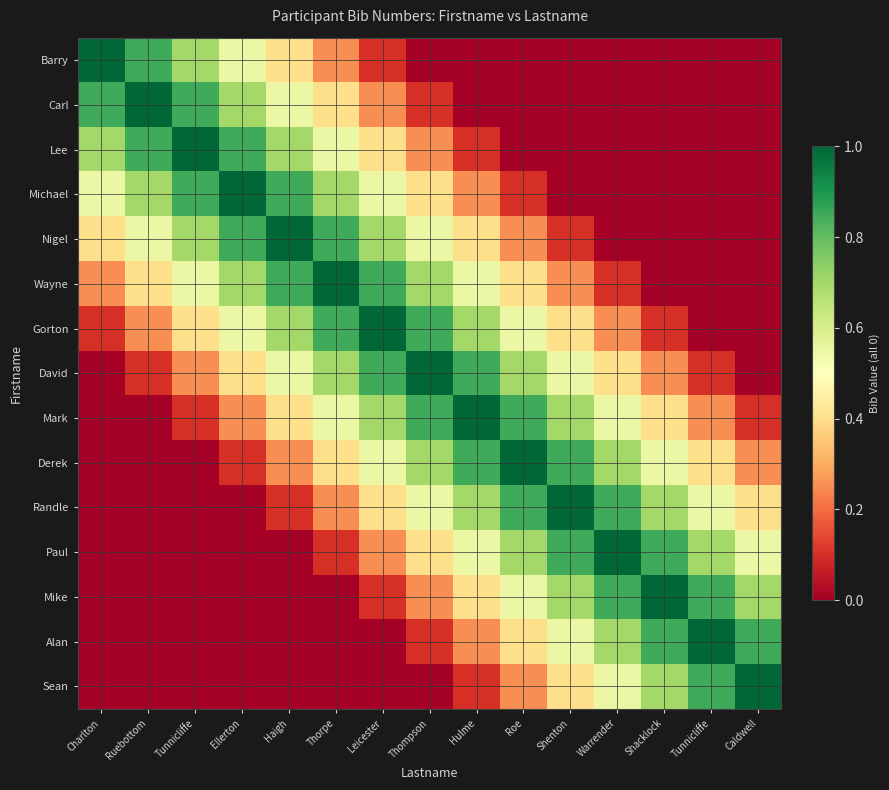

Reading right to left, extract all data points from this chart.

Barry: Caldwell=0.0	Tunnicliffe=0.0	Shacklock=0.0	Warrender=0.0	Shenton=0.0	Roe=0.0	Hulme=0.0	Thompson=0.0	Leicester=0.1	Thorpe=0.2	Haigh=0.4	Ellerton=0.6	Tunnicliffe=0.7	Ruebottom=0.8	Charlton=1.0
Carl: Caldwell=0.0	Tunnicliffe=0.0	Shacklock=0.0	Warrender=0.0	Shenton=0.0	Roe=0.0	Hulme=0.0	Thompson=0.1	Leicester=0.2	Thorpe=0.4	Haigh=0.6	Ellerton=0.7	Tunnicliffe=0.8	Ruebottom=1.0	Charlton=0.8
Lee: Caldwell=0.0	Tunnicliffe=0.0	Shacklock=0.0	Warrender=0.0	Shenton=0.0	Roe=0.0	Hulme=0.1	Thompson=0.2	Leicester=0.4	Thorpe=0.6	Haigh=0.7	Ellerton=0.8	Tunnicliffe=1.0	Ruebottom=0.8	Charlton=0.7
Michael: Caldwell=0.0	Tunnicliffe=0.0	Shacklock=0.0	Warrender=0.0	Shenton=0.0	Roe=0.1	Hulme=0.2	Thompson=0.4	Leicester=0.6	Thorpe=0.7	Haigh=0.8	Ellerton=1.0	Tunnicliffe=0.8	Ruebottom=0.7	Charlton=0.6
Nigel: Caldwell=0.0	Tunnicliffe=0.0	Shacklock=0.0	Warrender=0.0	Shenton=0.1	Roe=0.2	Hulme=0.4	Thompson=0.6	Leicester=0.7	Thorpe=0.8	Haigh=1.0	Ellerton=0.8	Tunnicliffe=0.7	Ruebottom=0.6	Charlton=0.4
Wayne: Caldwell=0.0	Tunnicliffe=0.0	Shacklock=0.0	Warrender=0.1	Shenton=0.2	Roe=0.4	Hulme=0.6	Thompson=0.7	Leicester=0.8	Thorpe=1.0	Haigh=0.8	Ellerton=0.7	Tunnicliffe=0.6	Ruebottom=0.4	Charlton=0.2
Gorton: Caldwell=0.0	Tunnicliffe=0.0	Shacklock=0.1	Warrender=0.2	Shenton=0.4	Roe=0.6	Hulme=0.7	Thompson=0.8	Leicester=1.0	Thorpe=0.8	Haigh=0.7	Ellerton=0.6	Tunnicliffe=0.4	Ruebottom=0.2	Charlton=0.1
David: Caldwell=0.0	Tunnicliffe=0.1	Shacklock=0.2	Warrender=0.4	Shenton=0.6	Roe=0.7	Hulme=0.8	Thompson=1.0	Leicester=0.8	Thorpe=0.7	Haigh=0.6	Ellerton=0.4	Tunnicliffe=0.2	Ruebottom=0.1	Charlton=0.0
Mark: Caldwell=0.1	Tunnicliffe=0.2	Shacklock=0.4	Warrender=0.6	Shenton=0.7	Roe=0.8	Hulme=1.0	Thompson=0.8	Leicester=0.7	Thorpe=0.6	Haigh=0.4	Ellerton=0.2	Tunnicliffe=0.1	Ruebottom=0.0	Charlton=0.0
Derek: Caldwell=0.2	Tunnicliffe=0.4	Shacklock=0.6	Warrender=0.7	Shenton=0.8	Roe=1.0	Hulme=0.8	Thompson=0.7	Leicester=0.6	Thorpe=0.4	Haigh=0.2	Ellerton=0.1	Tunnicliffe=0.0	Ruebottom=0.0	Charlton=0.0
Randle: Caldwell=0.4	Tunnicliffe=0.6	Shacklock=0.7	Warrender=0.8	Shenton=1.0	Roe=0.8	Hulme=0.7	Thompson=0.6	Leicester=0.4	Thorpe=0.2	Haigh=0.1	Ellerton=0.0	Tunnicliffe=0.0	Ruebottom=0.0	Charlton=0.0
Paul: Caldwell=0.6	Tunnicliffe=0.7	Shacklock=0.8	Warrender=1.0	Shenton=0.8	Roe=0.7	Hulme=0.6	Thompson=0.4	Leicester=0.2	Thorpe=0.1	Haigh=0.0	Ellerton=0.0	Tunnicliffe=0.0	Ruebottom=0.0	Charlton=0.0
Mike: Caldwell=0.7	Tunnicliffe=0.8	Shacklock=1.0	Warrender=0.8	Shenton=0.7	Roe=0.6	Hulme=0.4	Thompson=0.2	Leicester=0.1	Thorpe=0.0	Haigh=0.0	Ellerton=0.0	Tunnicliffe=0.0	Ruebottom=0.0	Charlton=0.0
Alan: Caldwell=0.8	Tunnicliffe=1.0	Shacklock=0.8	Warrender=0.7	Shenton=0.6	Roe=0.4	Hulme=0.2	Thompson=0.1	Leicester=0.0	Thorpe=0.0	Haigh=0.0	Ellerton=0.0	Tunnicliffe=0.0	Ruebottom=0.0	Charlton=0.0
Sean: Caldwell=1.0	Tunnicliffe=0.8	Shacklock=0.7	Warrender=0.6	Shenton=0.4	Roe=0.2	Hulme=0.1	Thompson=0.0	Leicester=0.0	Thorpe=0.0	Haigh=0.0	Ellerton=0.0	Tunnicliffe=0.0	Ruebottom=0.0	Charlton=0.0